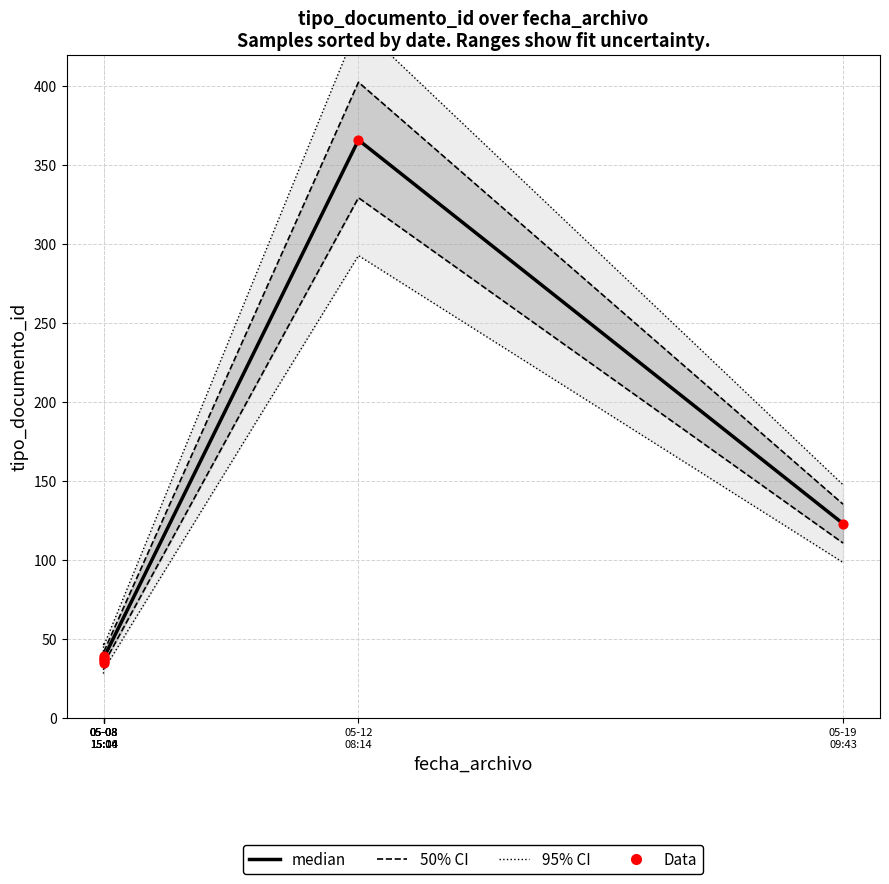

Which series has the largest Y range (max minus min)?

median